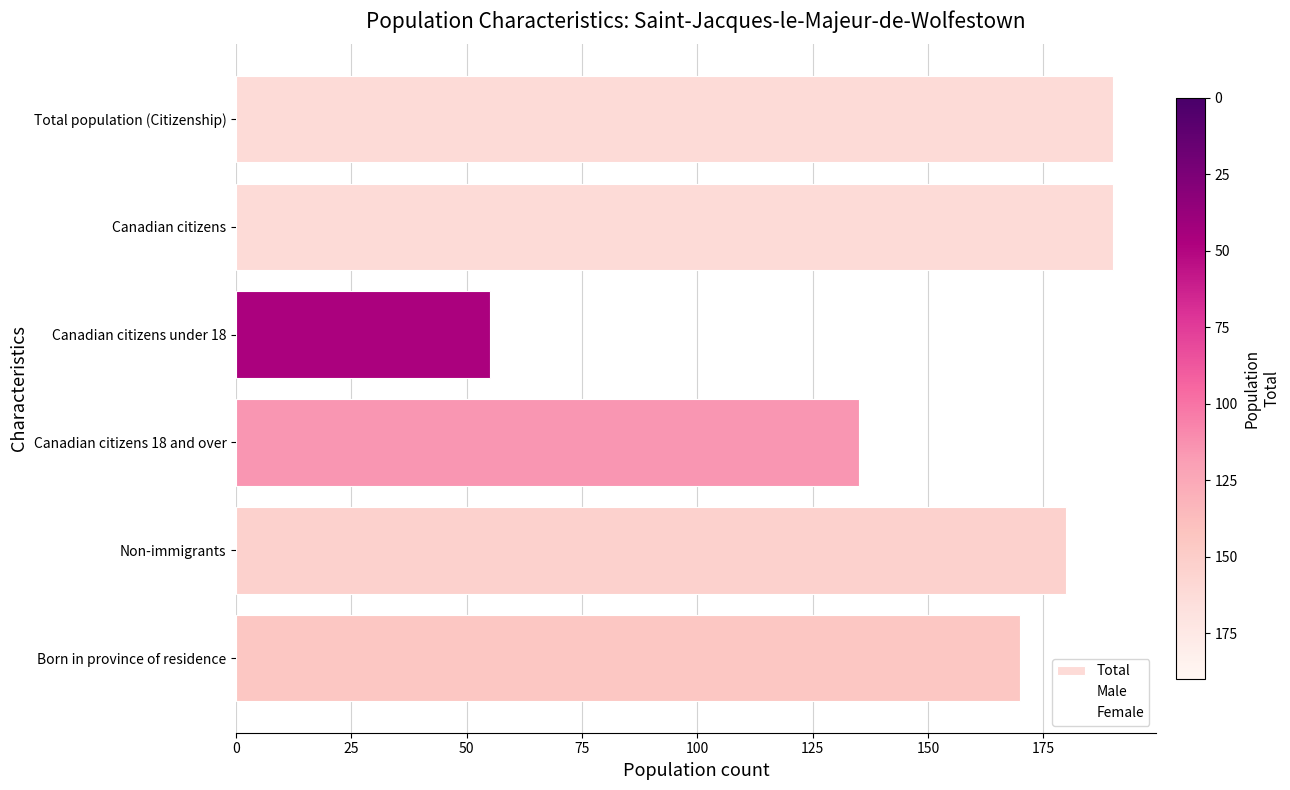

What value does the data have at Non-immigrants, to the nearest 50?

200